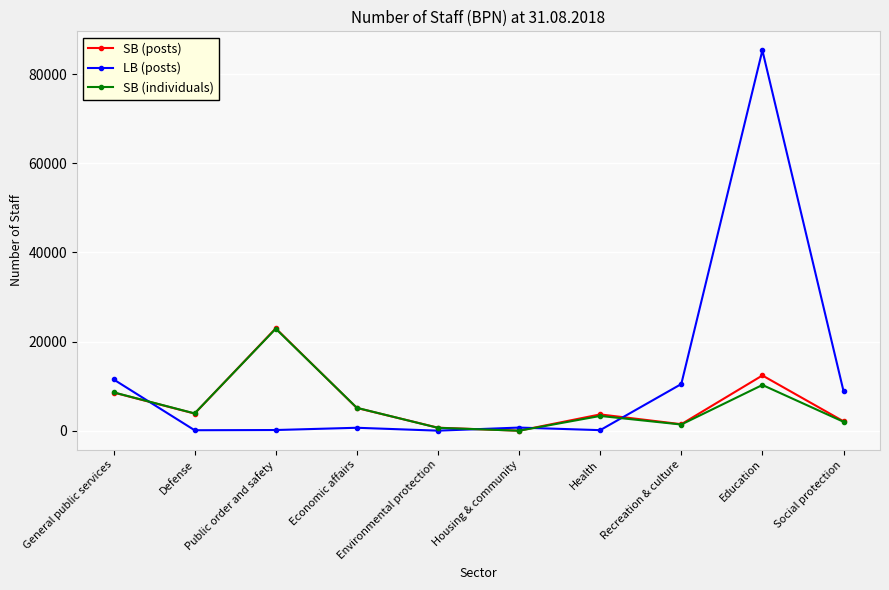

Which label corresponds to the largest value in the chart?

Education